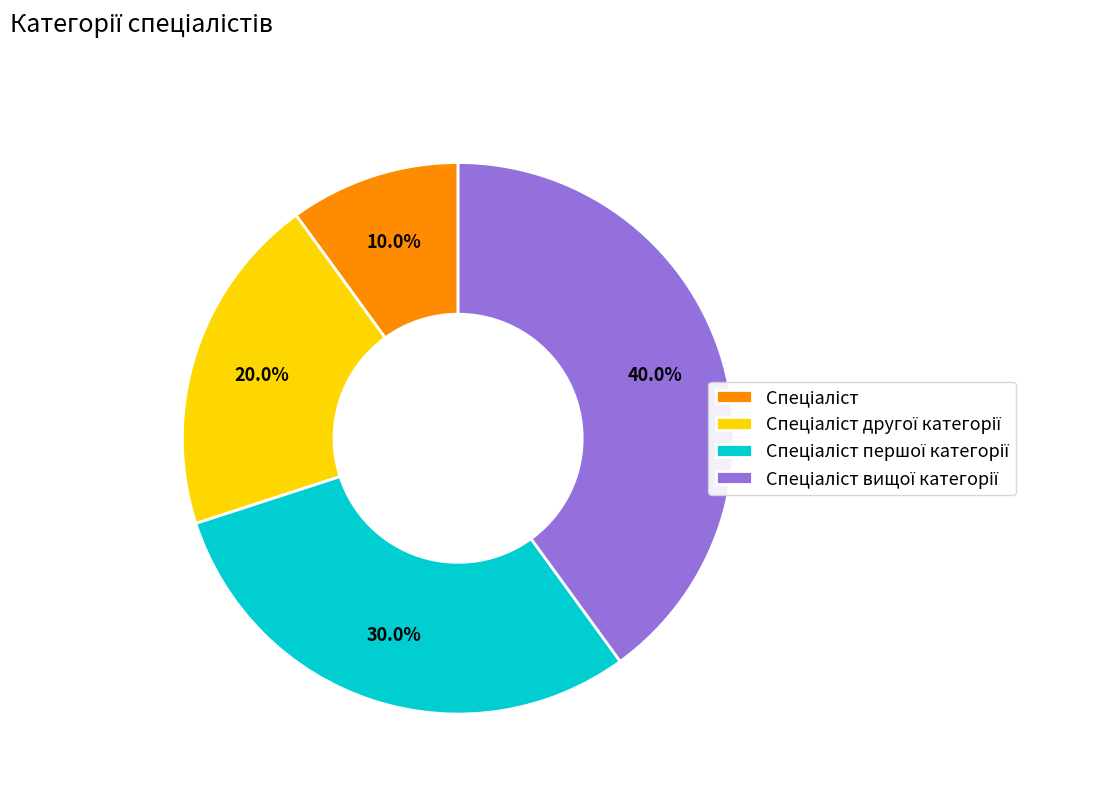

Is there a majority slice in this chart?

No